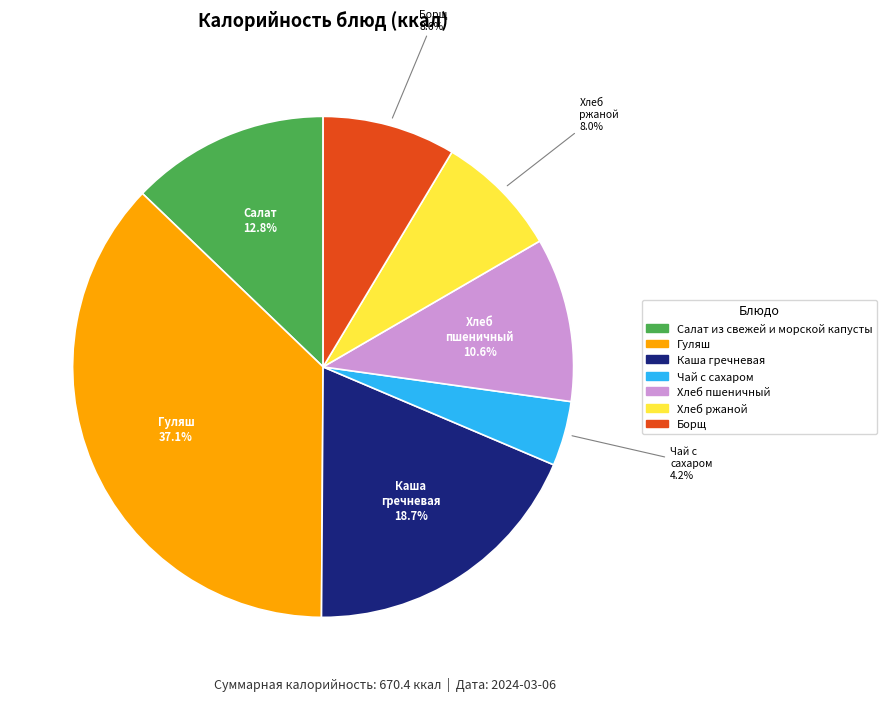

Which category has the biggest portion of the pie?

Гуляш